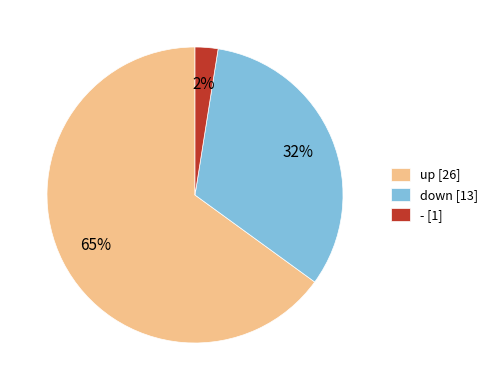

Do - [1] and up [26] together represent more than half of the pie?

Yes